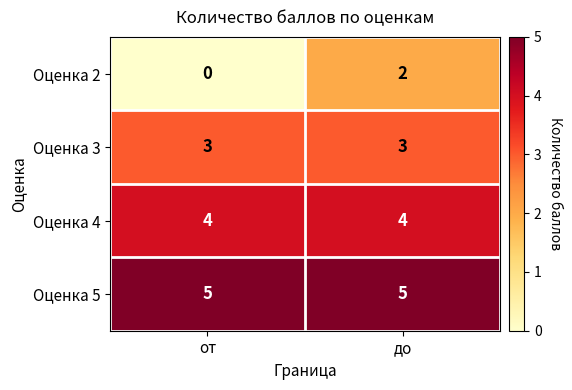

Is it true that Оценка 3 equals 3 at от?

True